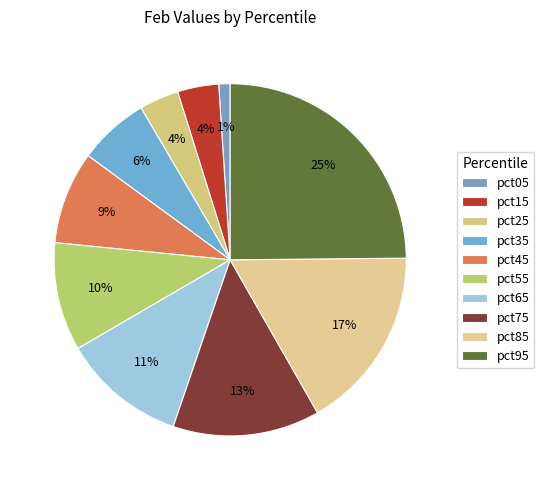

What percentage is the pct85 slice, to the nearest percent?

17%